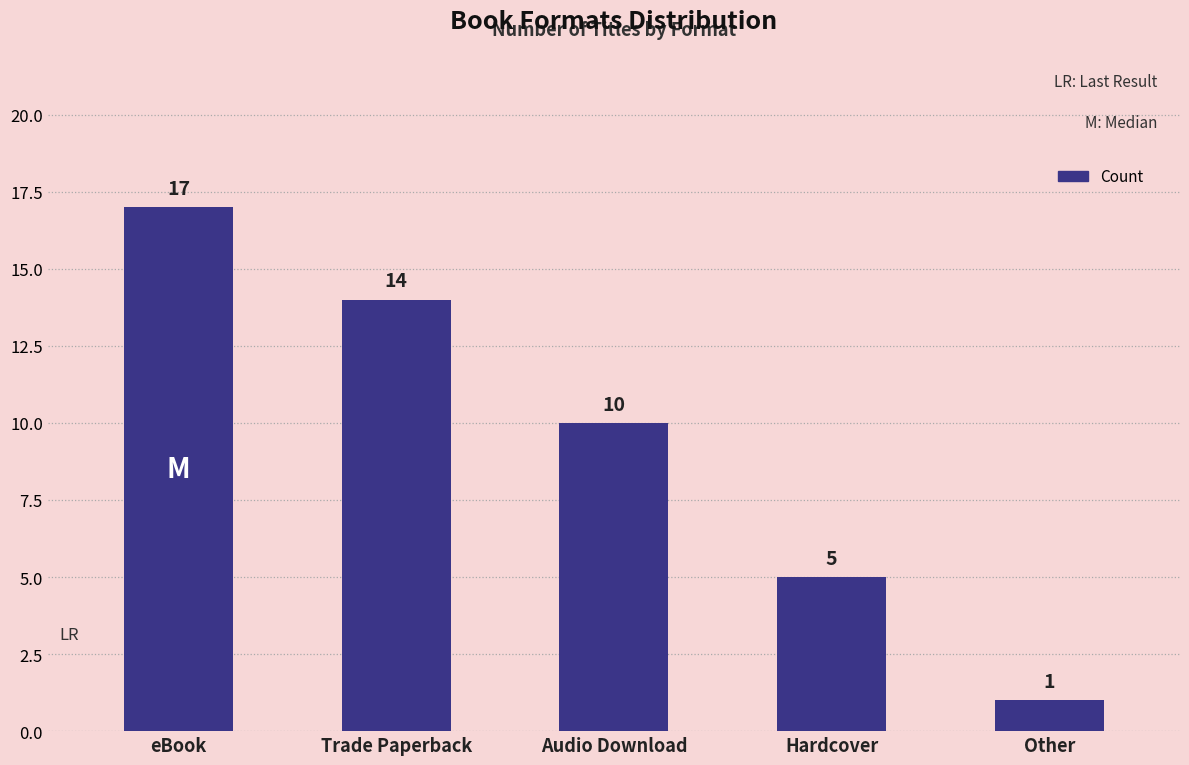

What is the value of the 1st bar from the left?

17